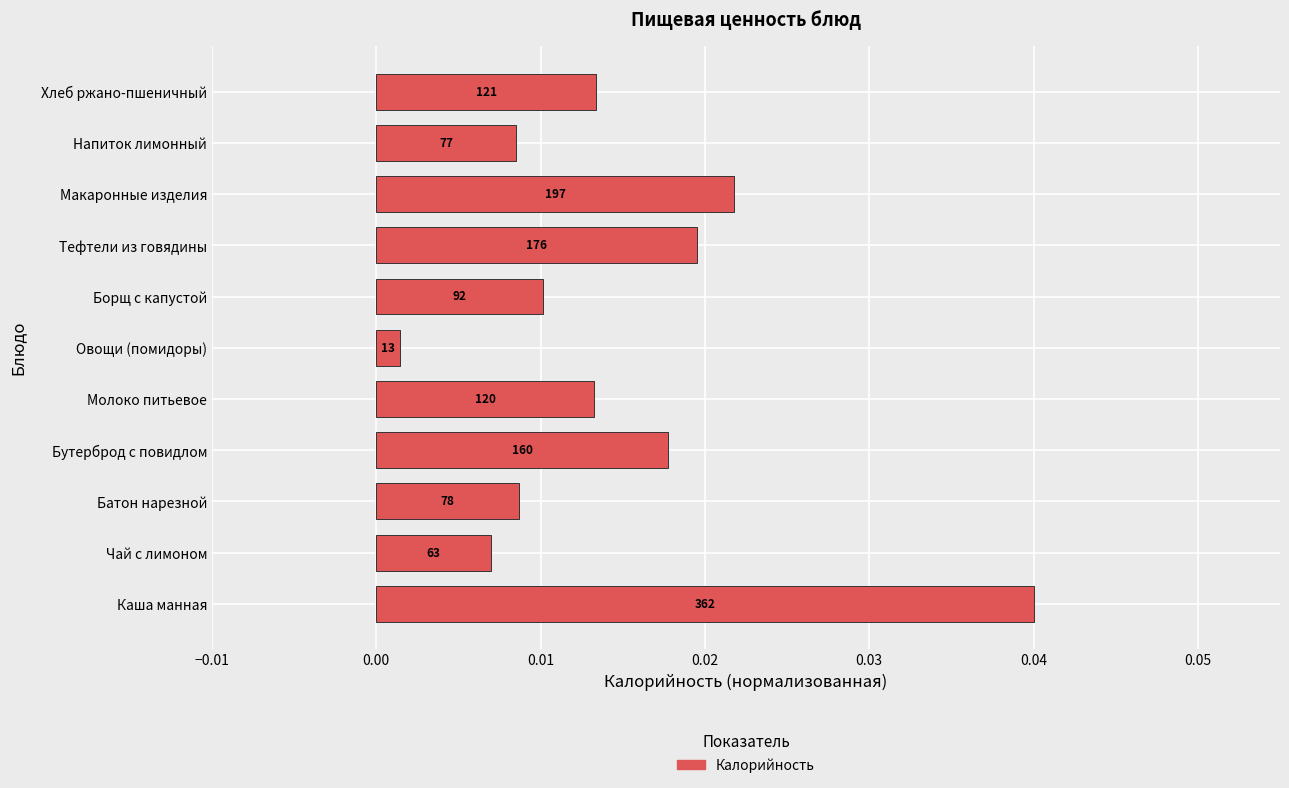

Are the bars horizontal?

Yes